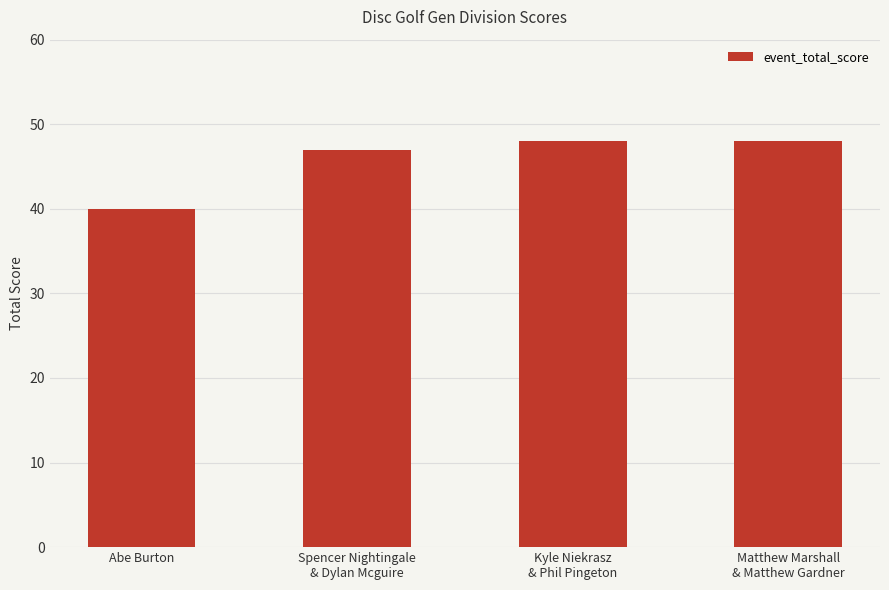

The value at Abe Burton is 11. True or false?

False